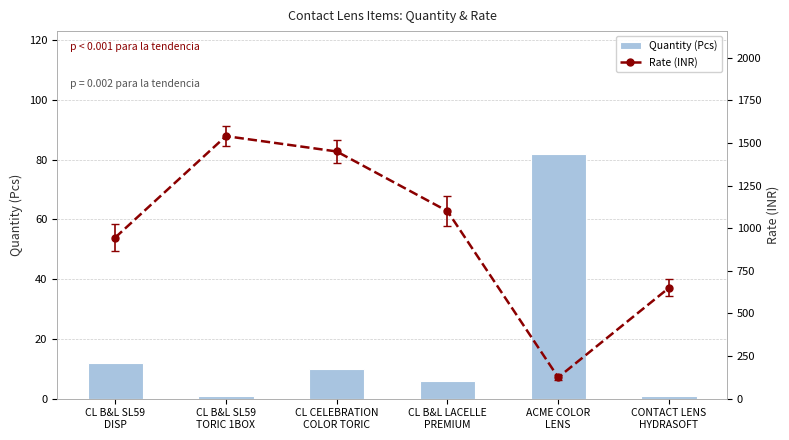

Is it true that Quantity (Pcs) equals 12 at CL B&L SL59
DISP?

True